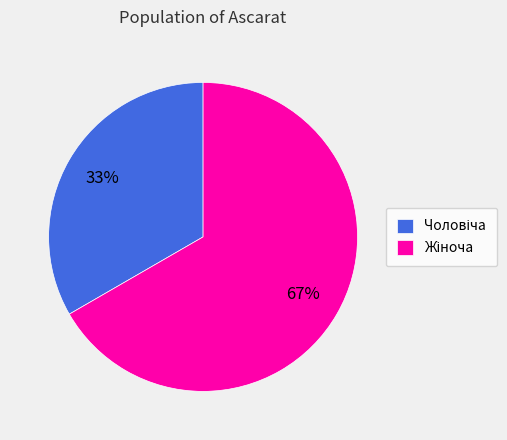

To the nearest percent, what is the average slice percentage?

50%